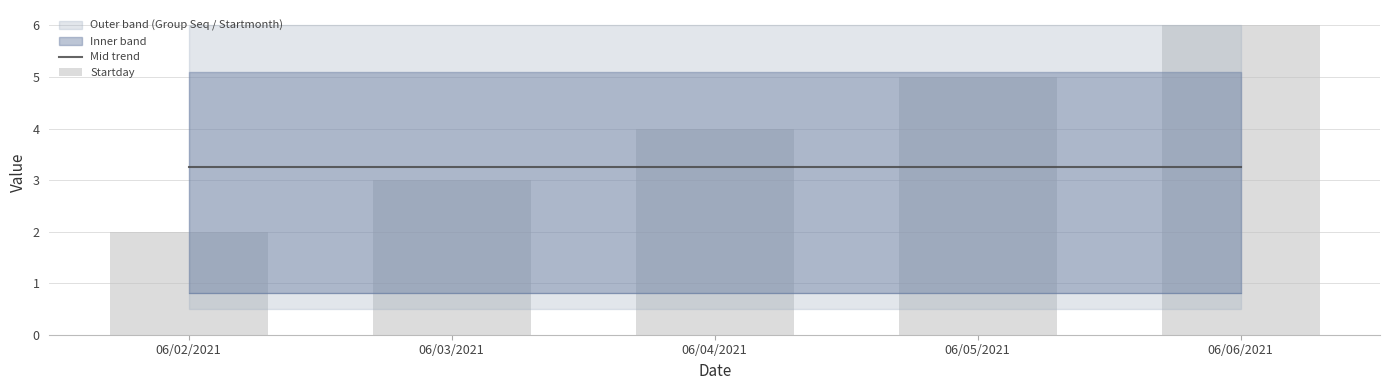

Reading left to right, what are all the values shown in this chart?

Mid trend: 3.2	3.2	3.2	3.2	3.2
Startday: 2.0	3.0	4.0	5.0	6.0